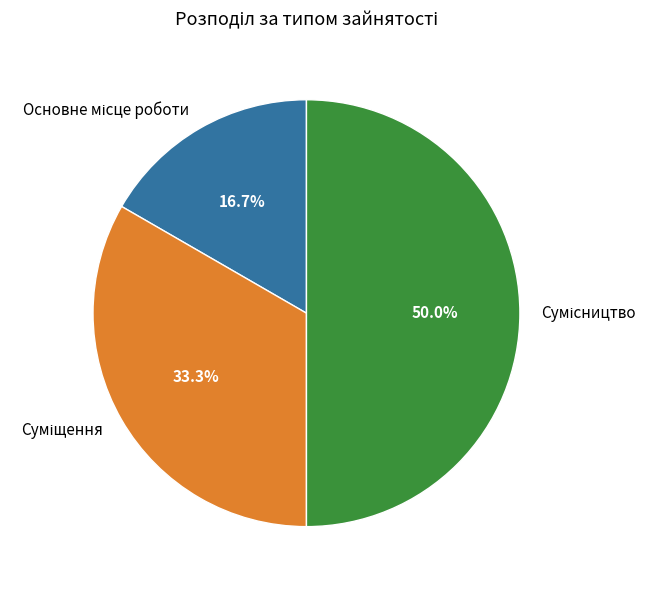

How many segments does this pie chart have?

3